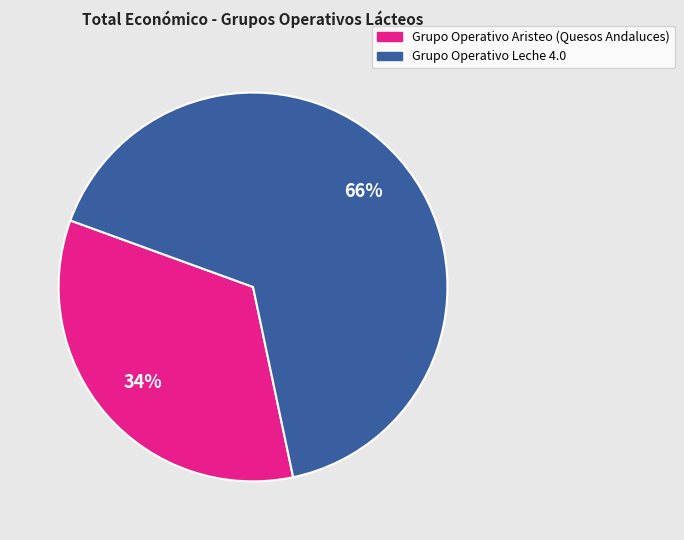

To the nearest percent, what percentage of the pie is Grupo Operativo Leche 4.0?

66%